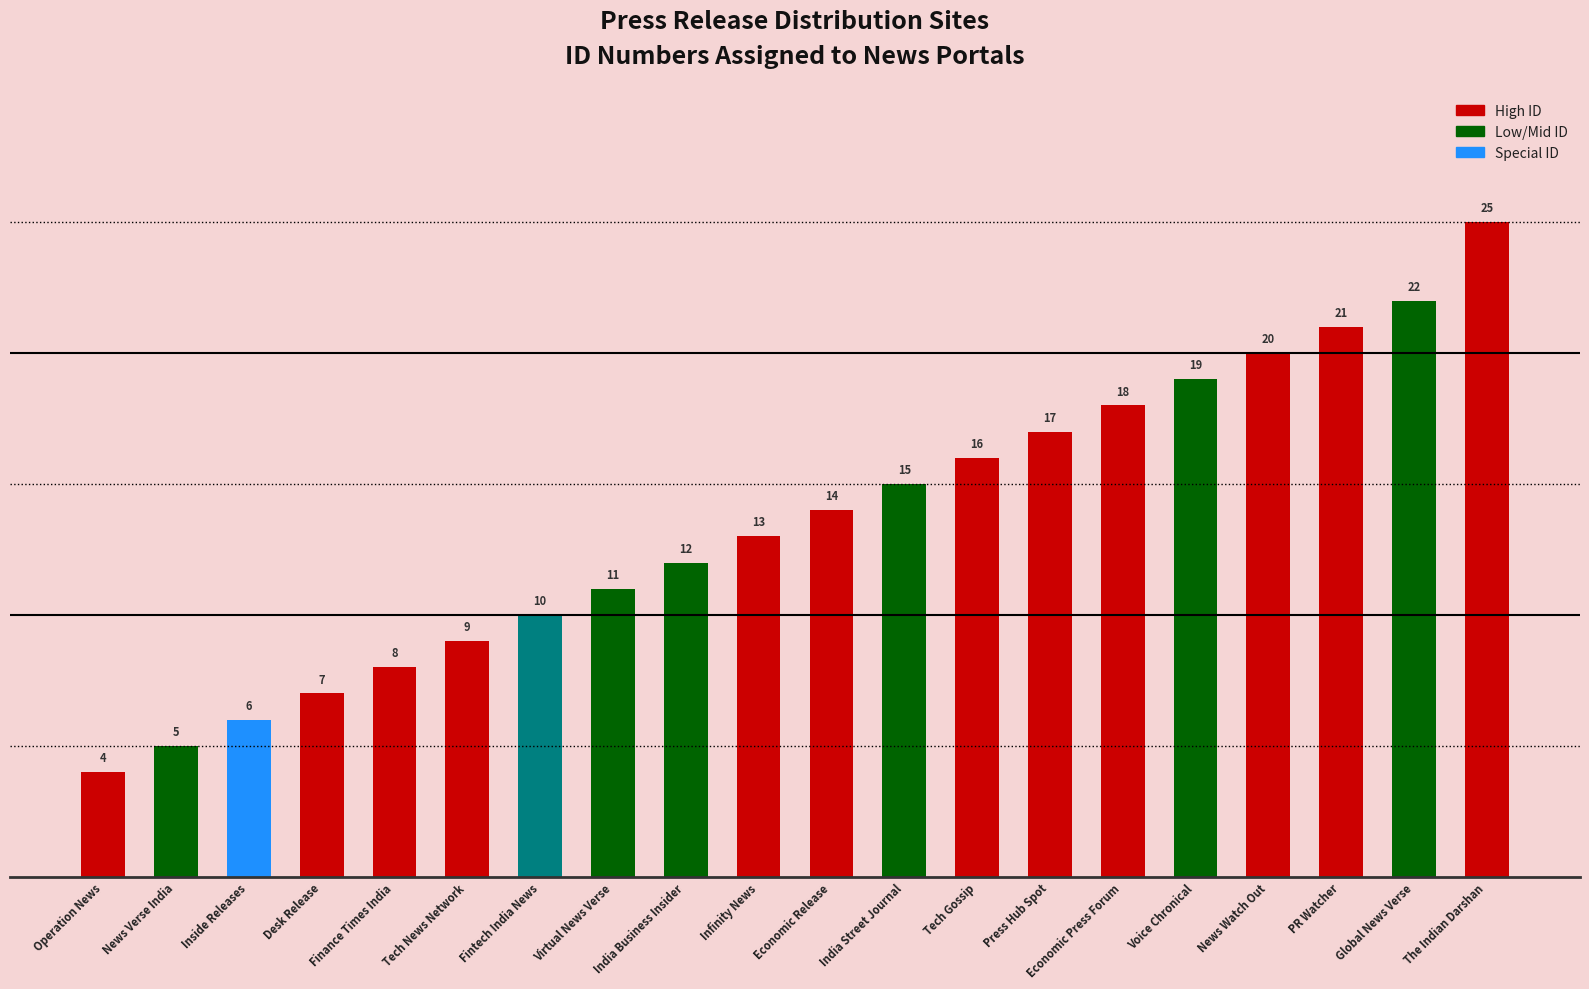

Are the bars grouped side by side (vs. stacked)?

No